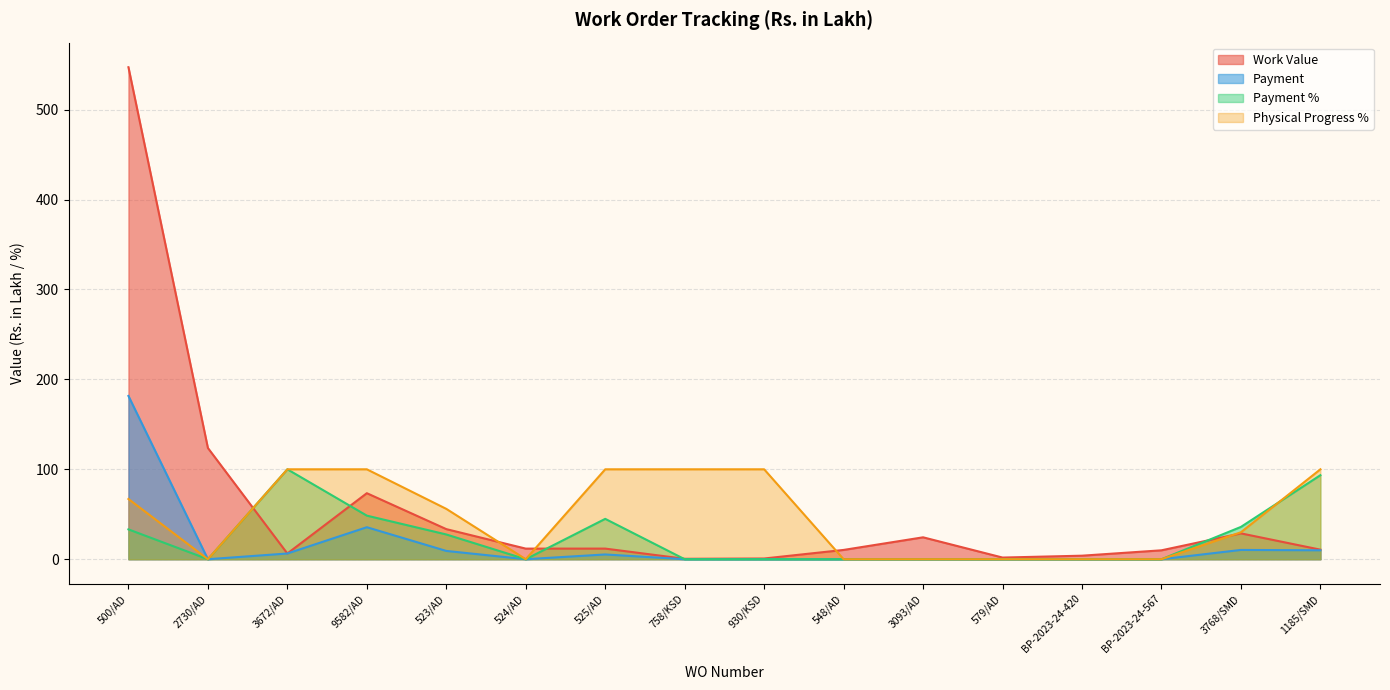

Where is the first local minimum for Payment?

2730/AD